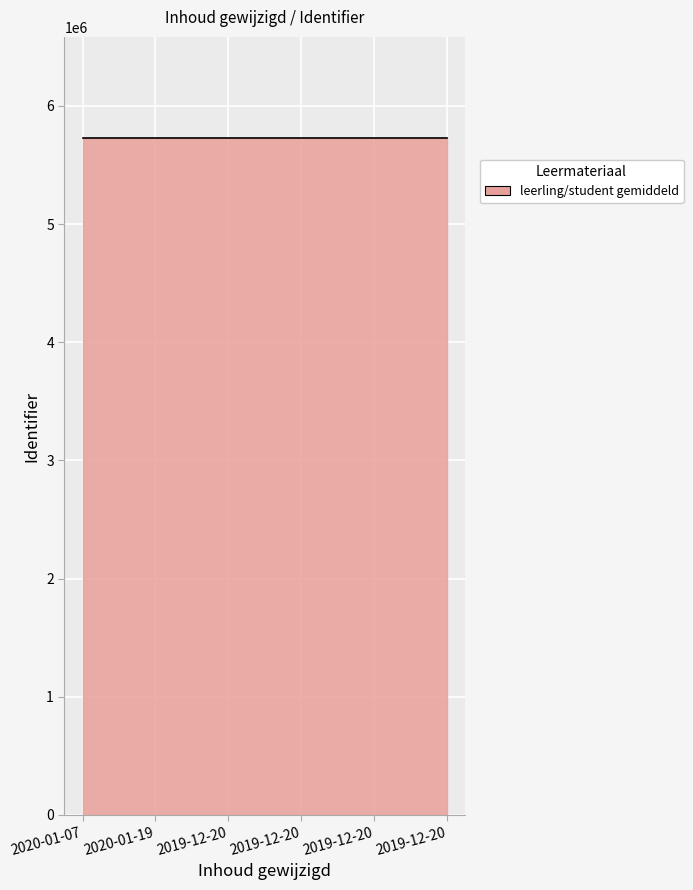

What is the greatest value displayed?

5725487.0